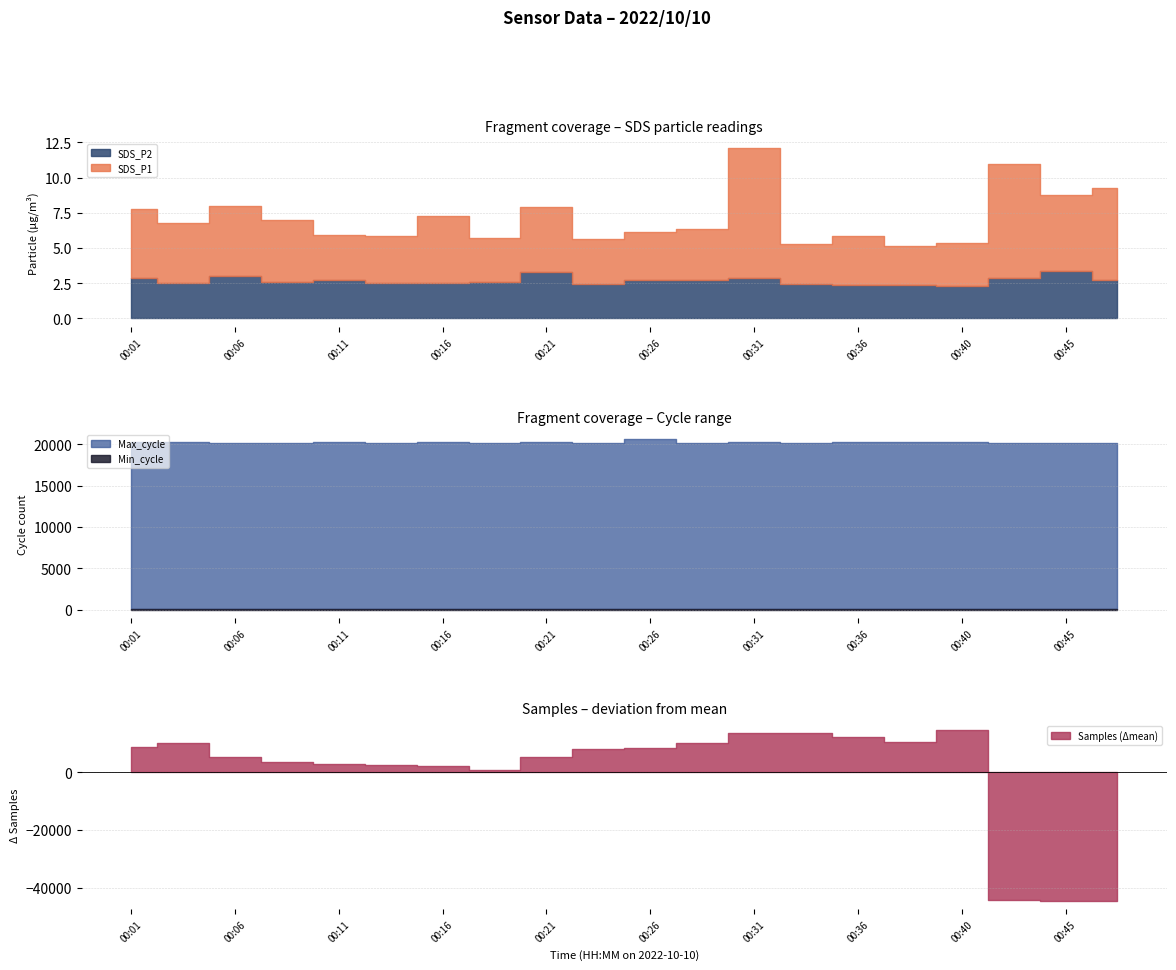

Count the number of categories in the chart.

20